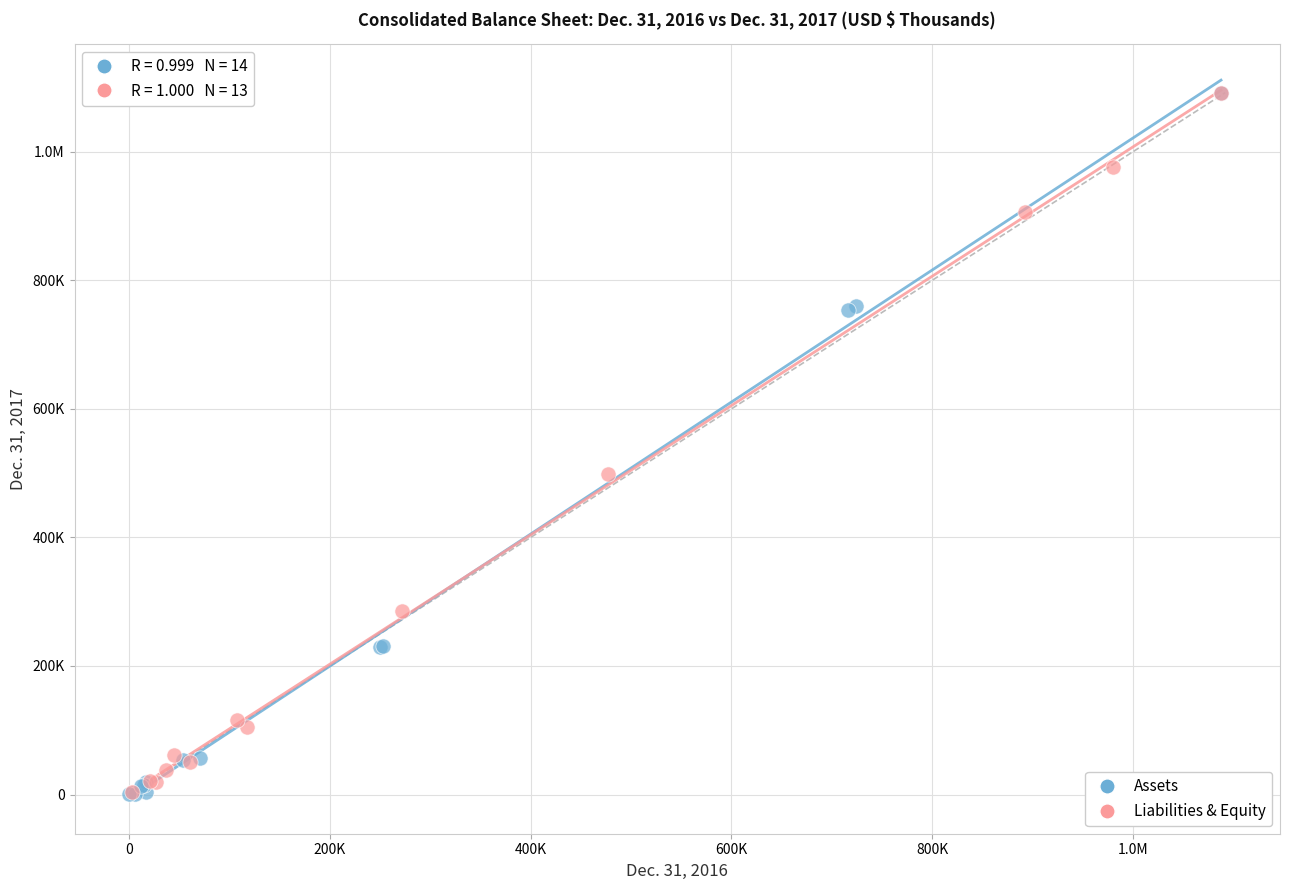

What are all the series names shown in the legend?

Assets, Liabilities & Equity